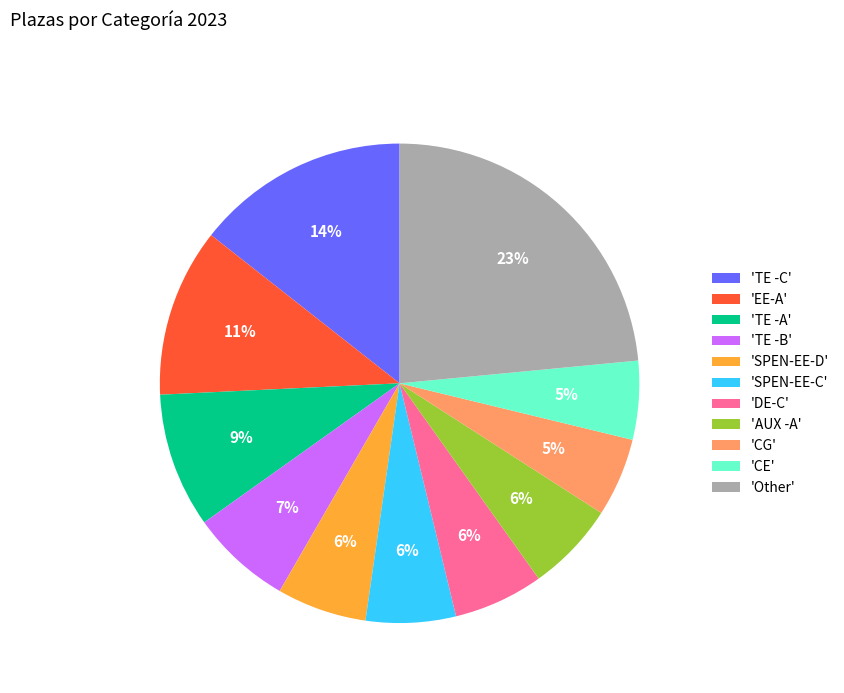

Combined, do 'CE' and 'AUX -A' account for over 50%?

No